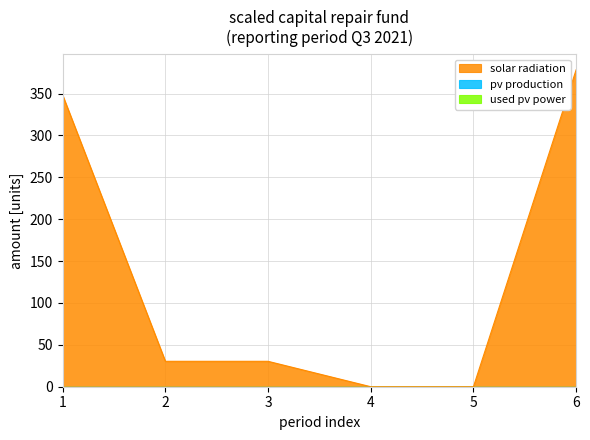

Which label corresponds to the largest value in the chart?

6